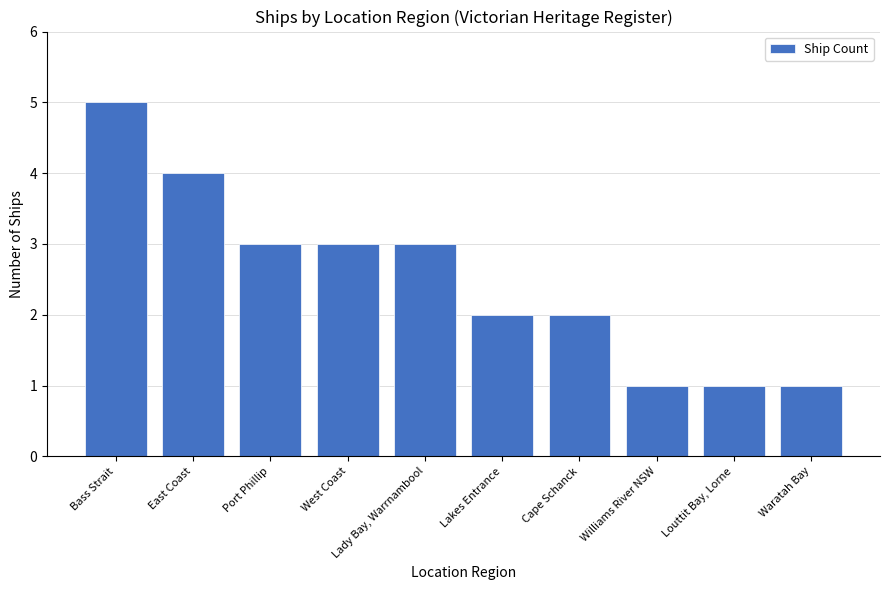

What is the difference between the values at Lakes Entrance and Lady Bay, Warrnambool?

1